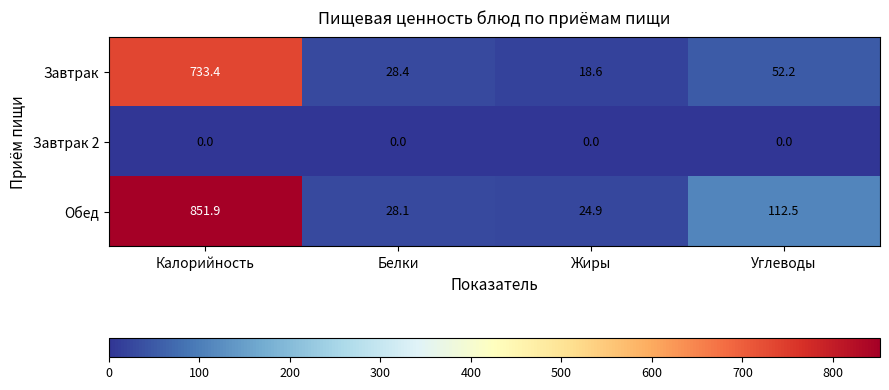

Which series has the largest total across all categories?

Обед